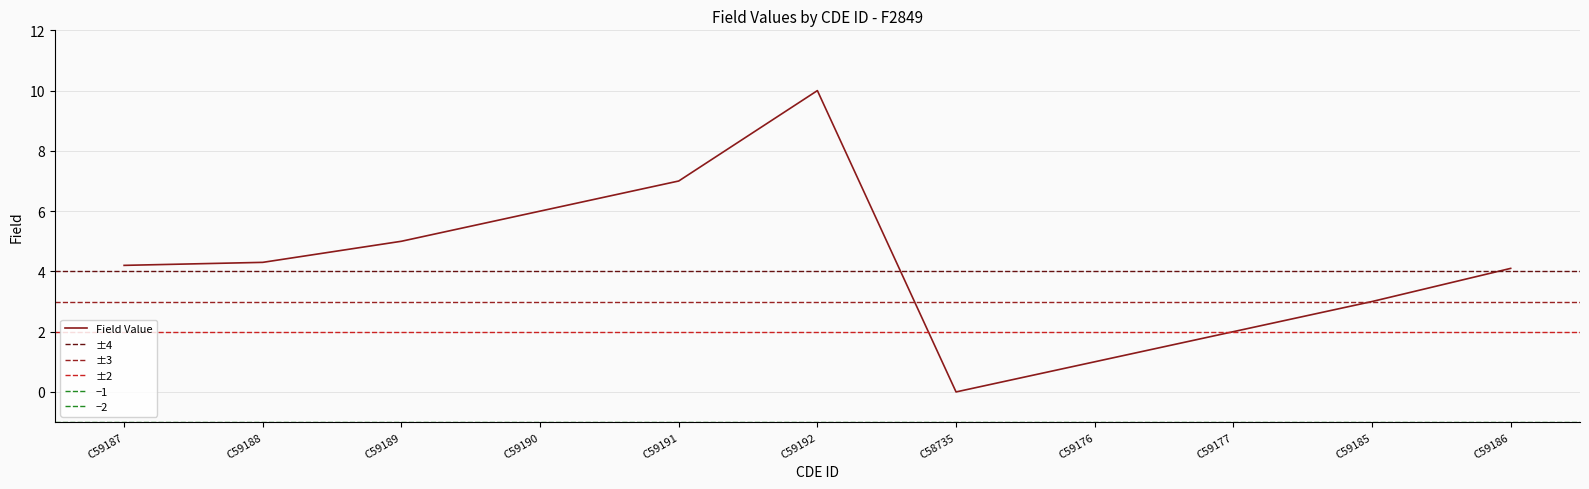

Rank the categories by value from lowest to highest.

C58735, C59176, C59177, C59185, C59186, C59187, C59188, C59189, C59190, C59191, C59192